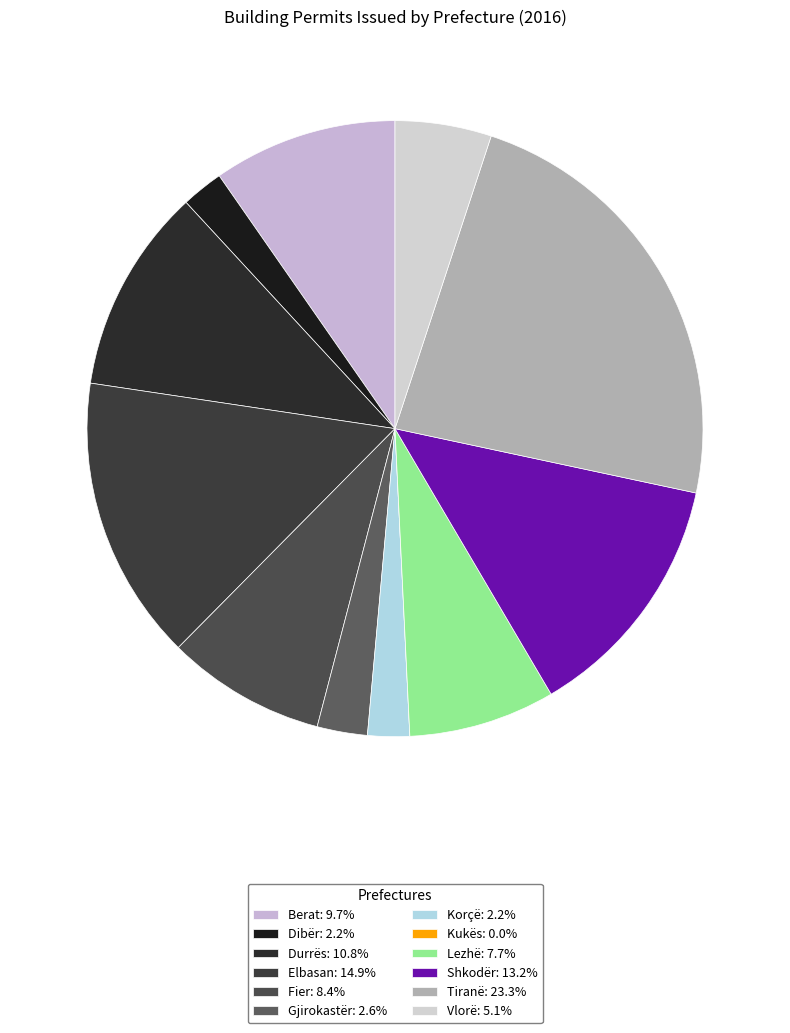

Between Dibër and Kukës, which is larger?

Dibër